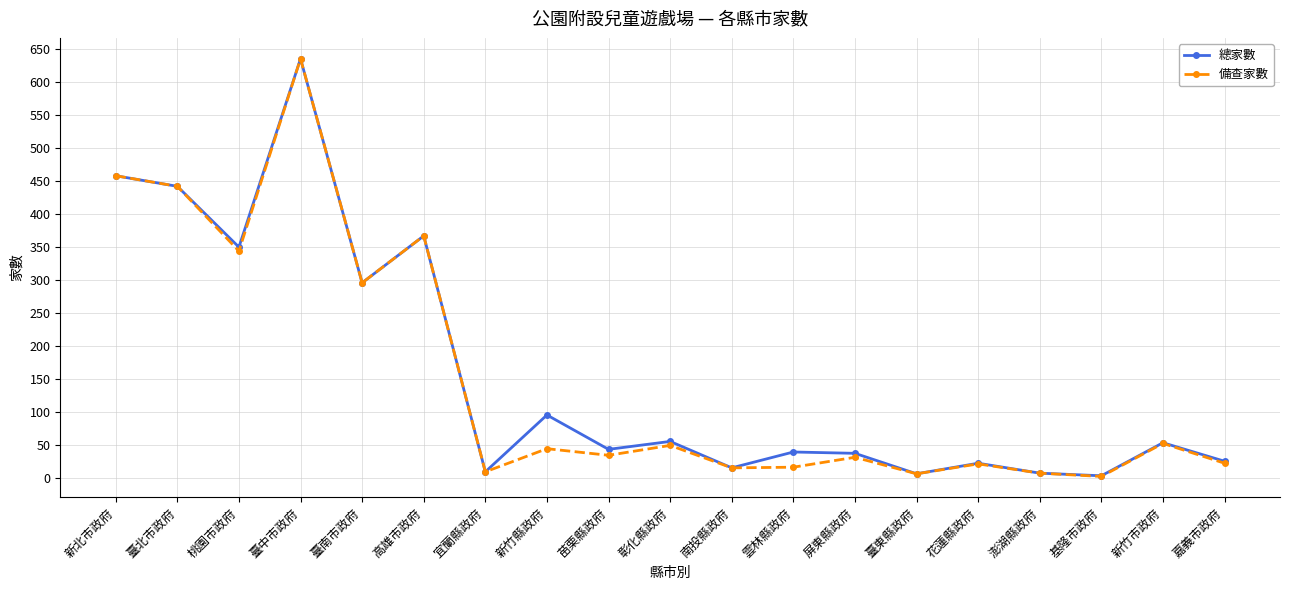

The value of 總家數 at 新北市政府 is 458. True or false?

True